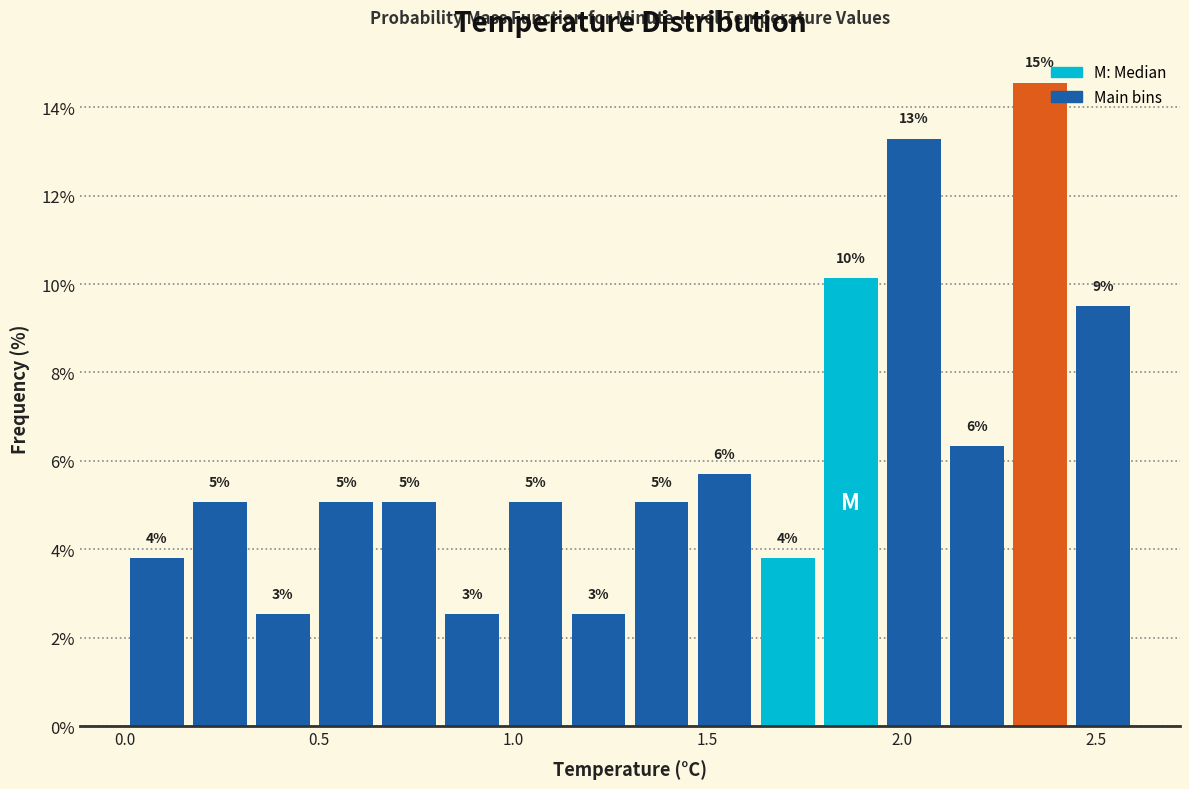

Read against the x-axis, roughly where is the centre of the tallest bar?

2.35